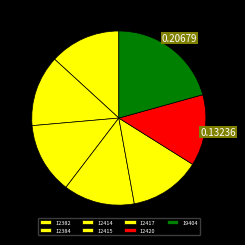

Is 12417 the majority of the pie?

No